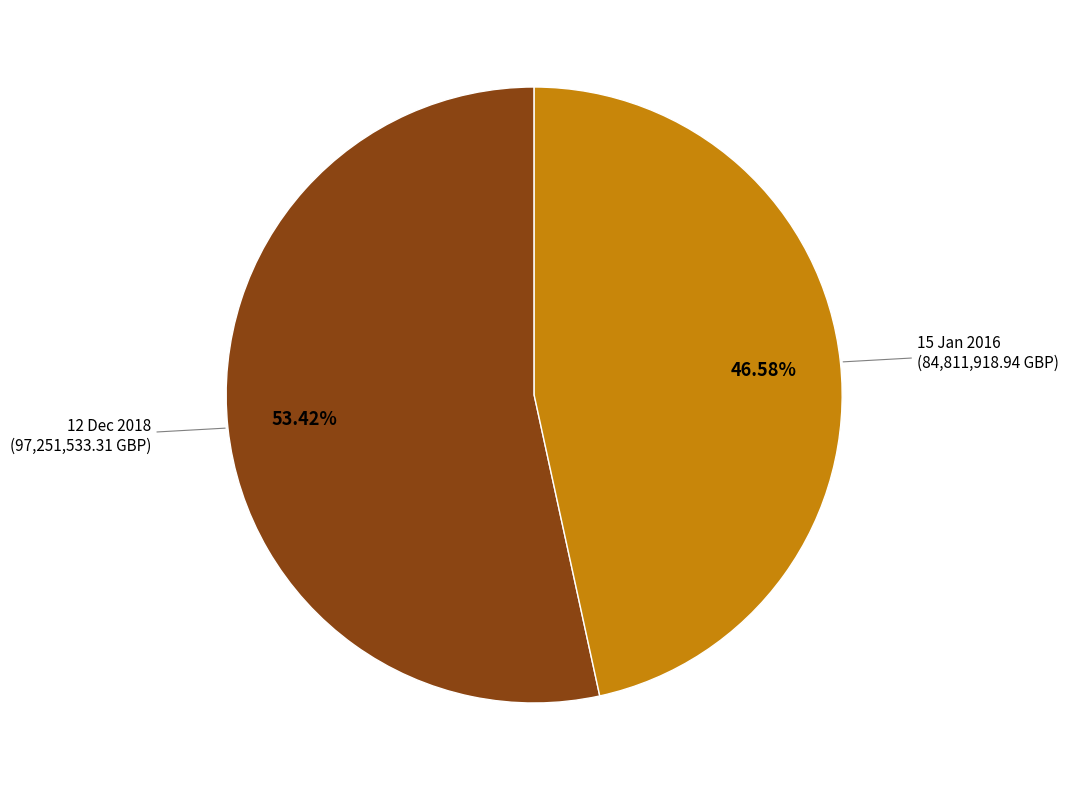

To the nearest percent, what is the average slice percentage?

50%